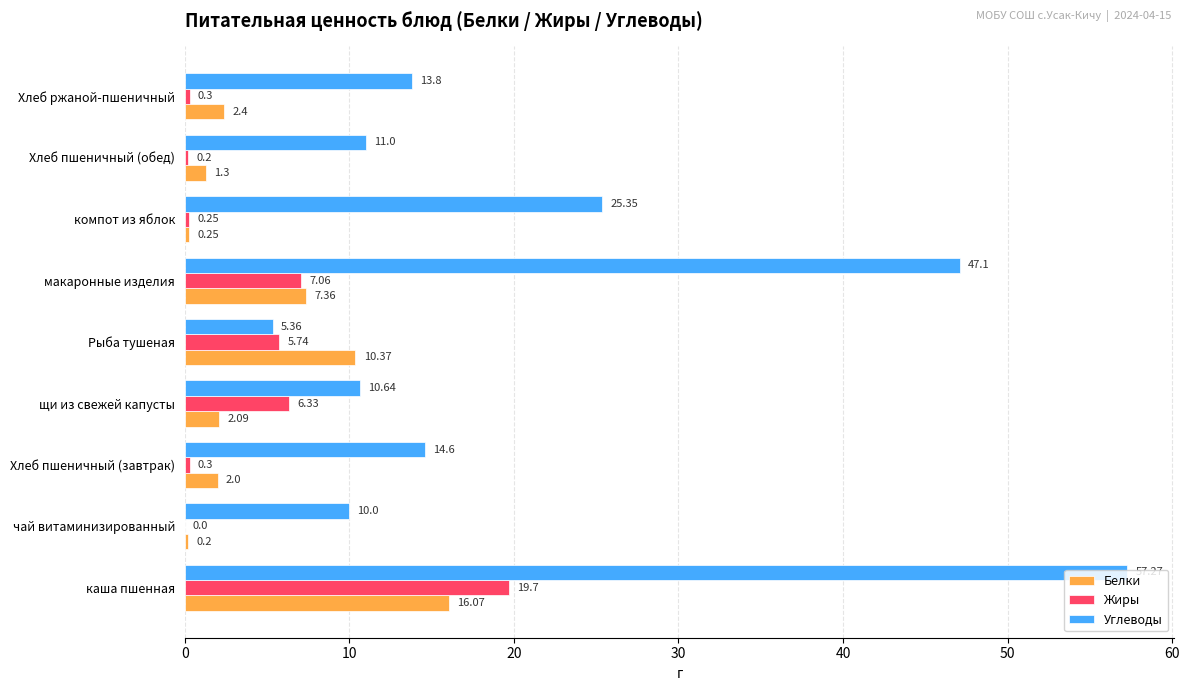

Which series has the largest total across all categories?

Углеводы